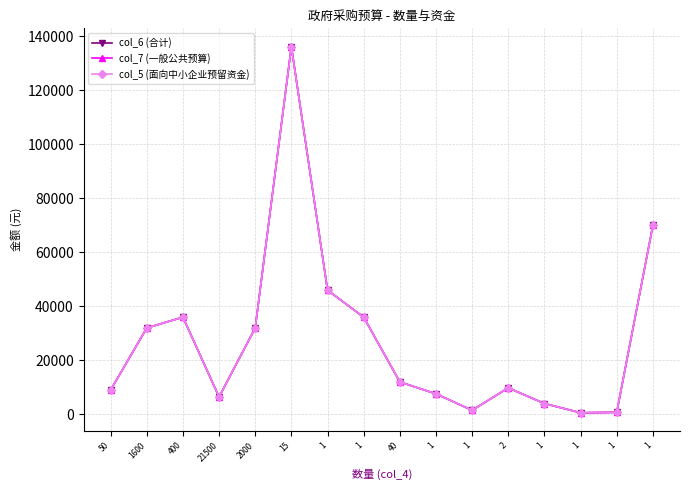

How many interior local valleys does the col_5 (面向中小企业预留资金) series have?

3